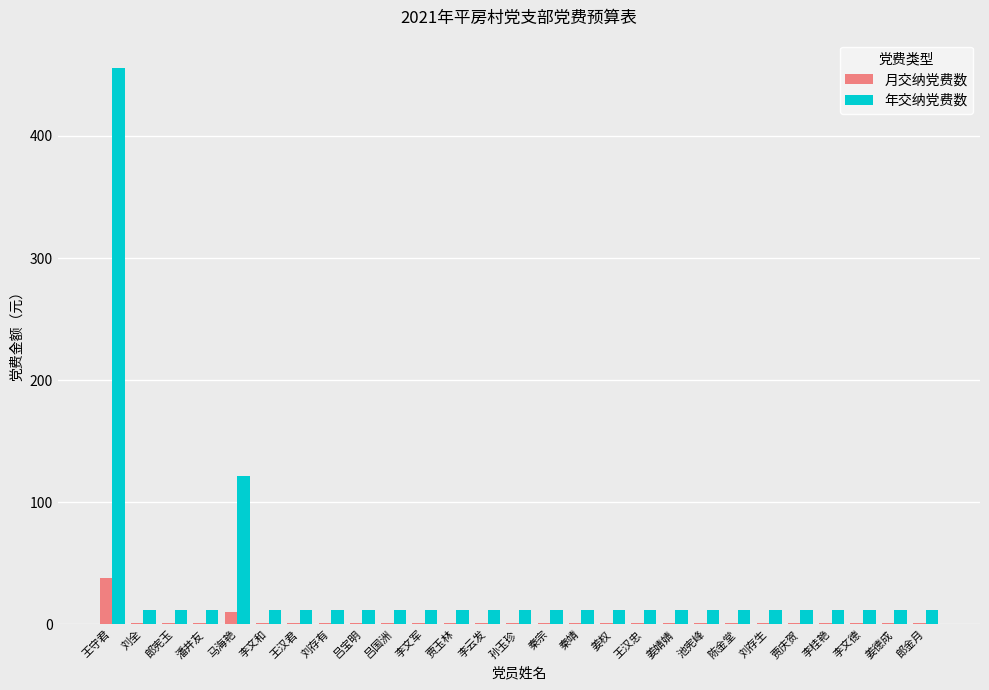

At which category is the sum across all series the highest?

王守君